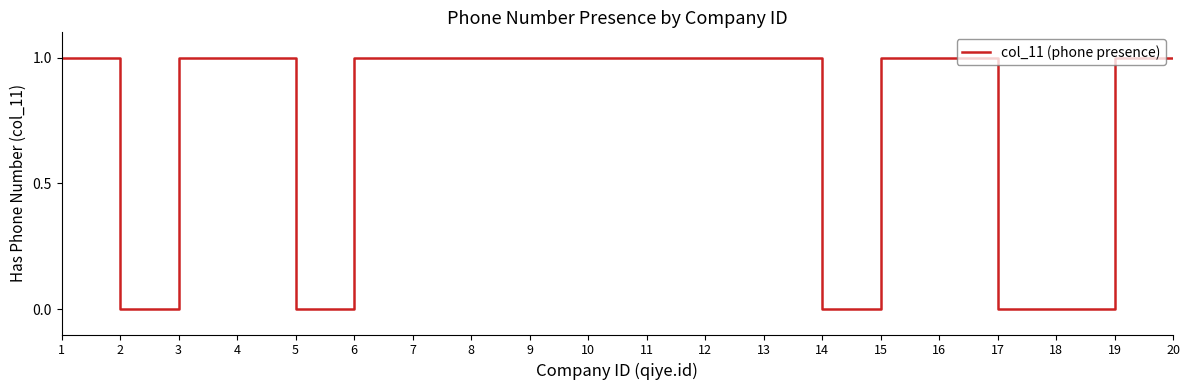

What is the difference between the maximum and second lowest values?

1